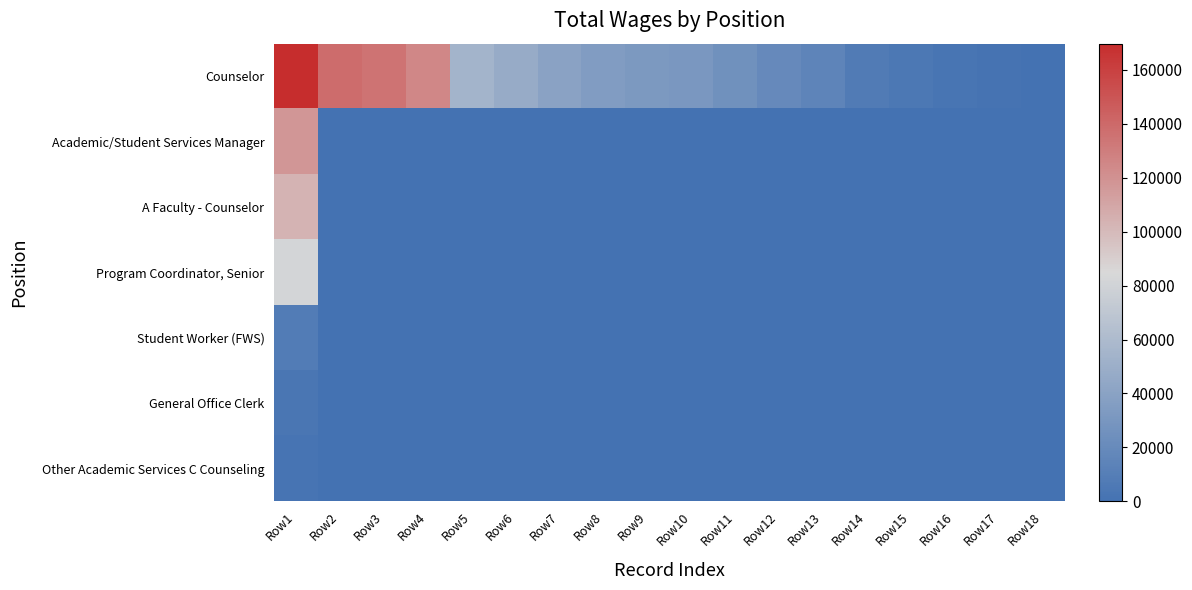

Which series has the largest range (max minus min)?

Counselor